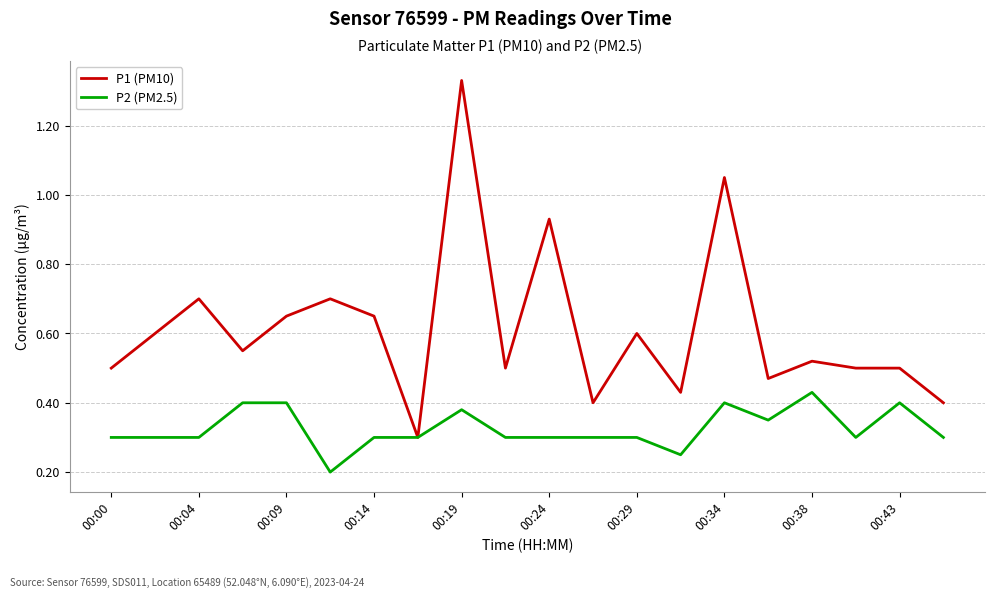

How many lines are shown in the chart?

2